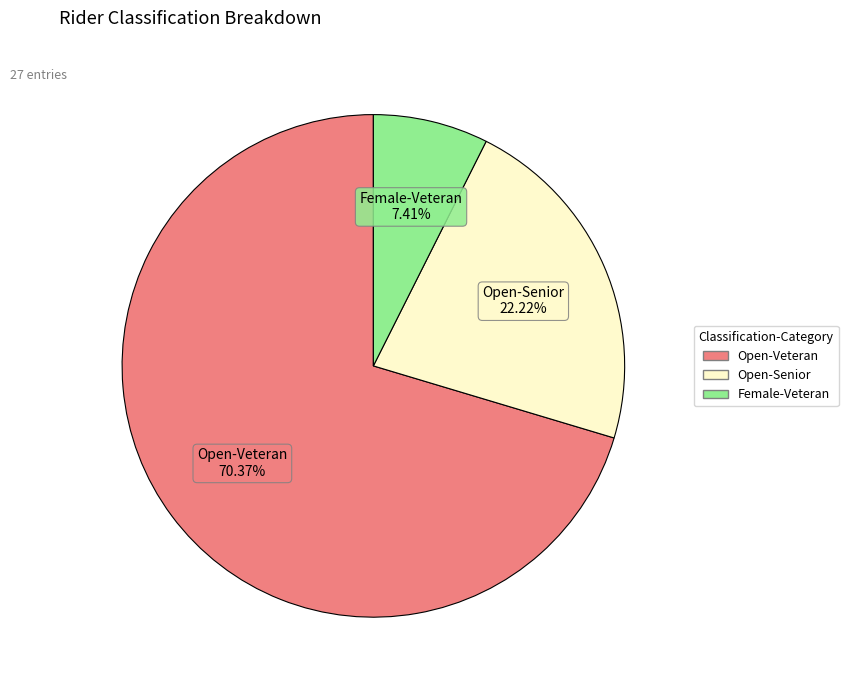

Does any single category account for the majority?

Yes